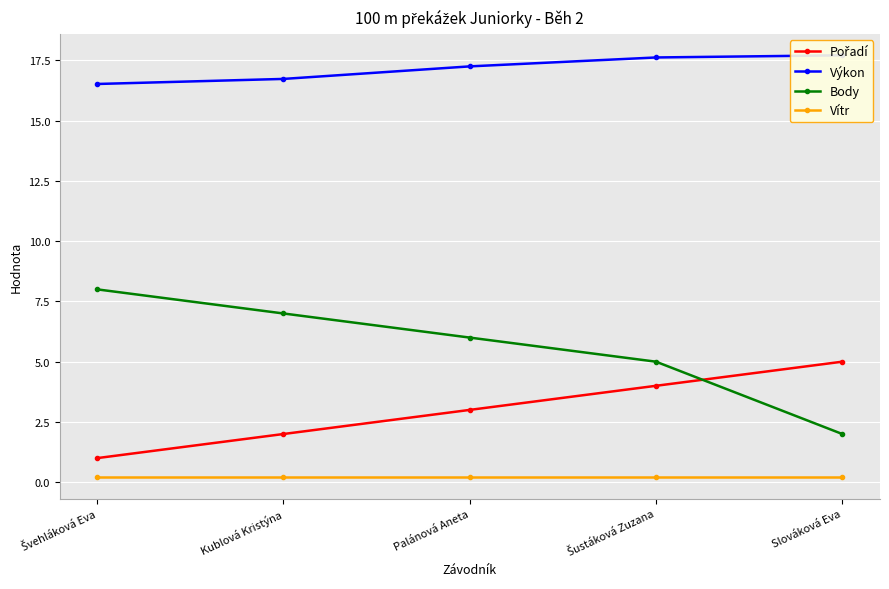

What is the spread (max minus min) of values at Slováková Eva?

17.5